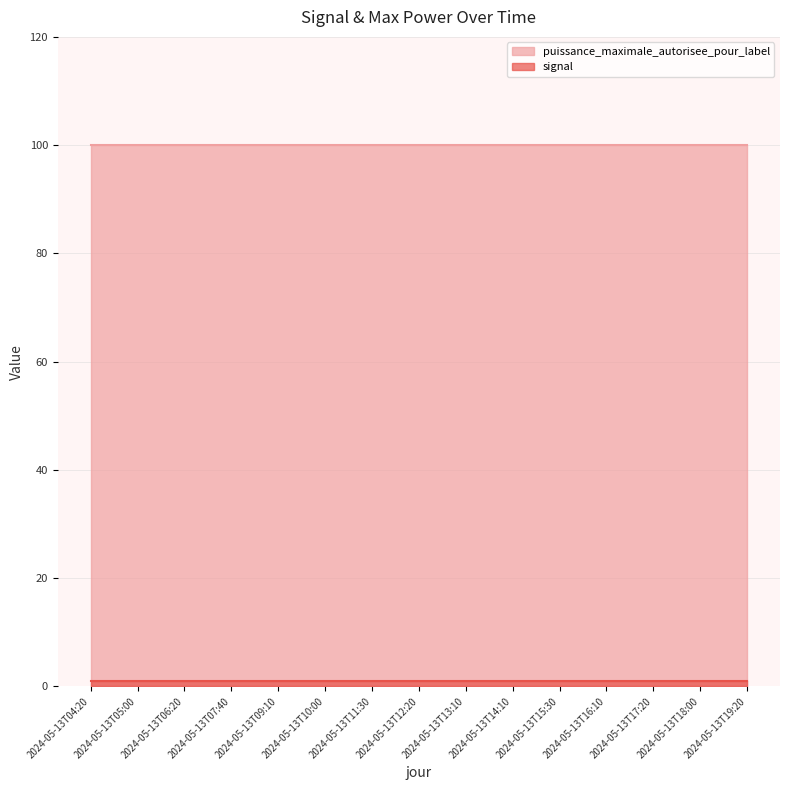

Is it true that puissance_maximale_autorisee_pour_label equals 100 at 2024-05-13T12:20?

True